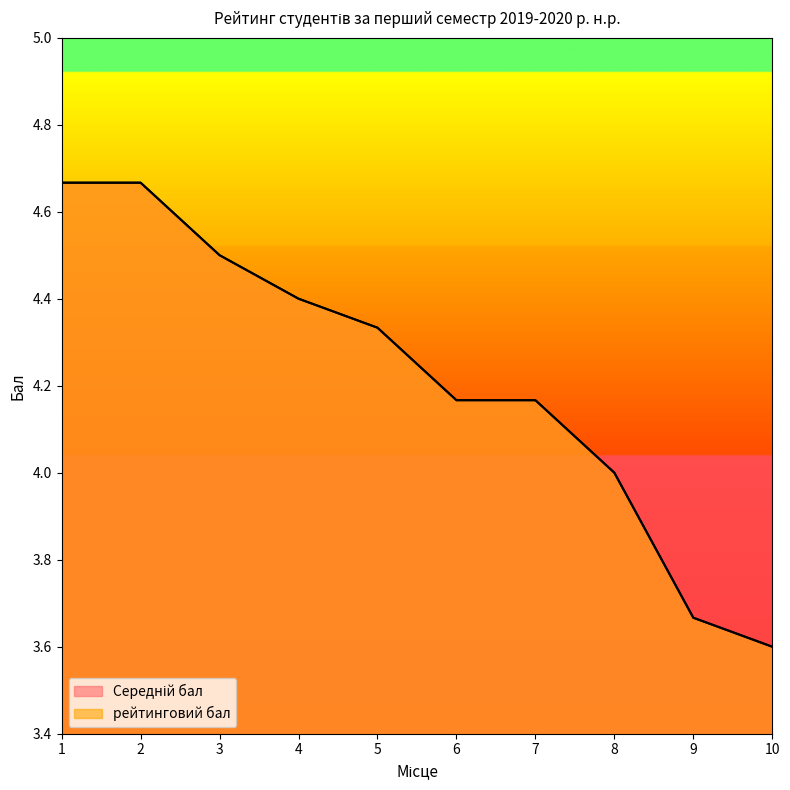

What is the difference between the рейтинговий бал values at 8 and 5?

0.3